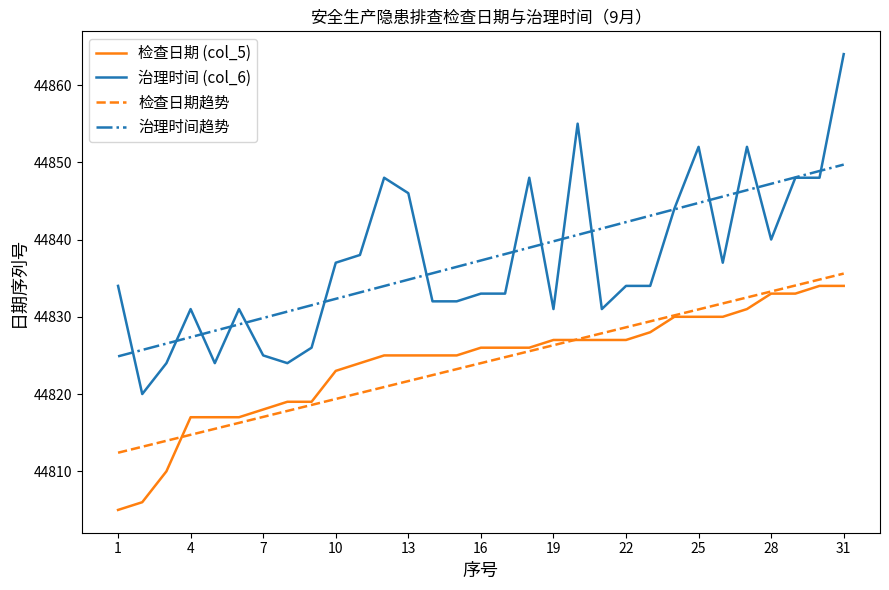

Which series has the widest spread of values?

治理时间 (col_6)